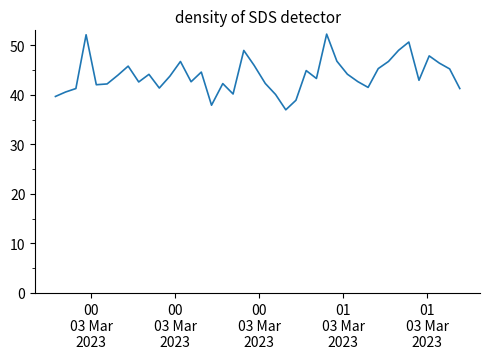

What is the difference between the maximum and minimum values?

15.3